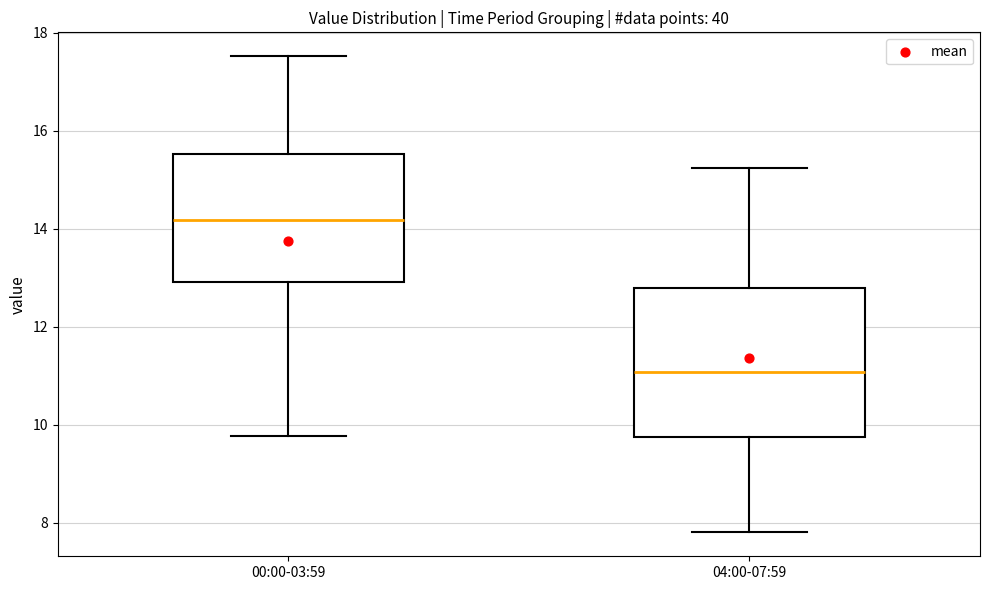

Which box has the lowest median line?

04:00-07:59